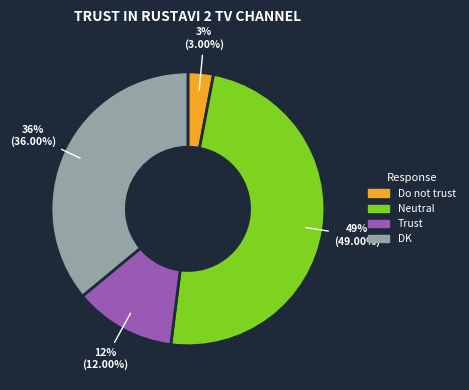

To the nearest percent, what is the difference between the largest and smallest slice percentages?

46%